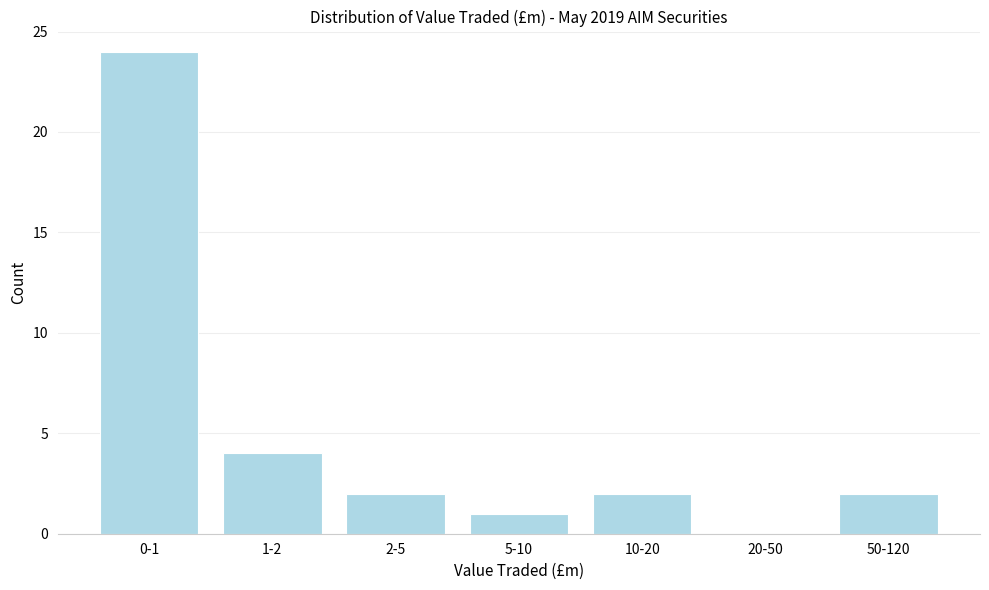

Reading left to right, what are all the values shown in this chart?

0-1=24	1-2=4	2-5=2	5-10=1	10-20=2	20-50=0	50-120=2